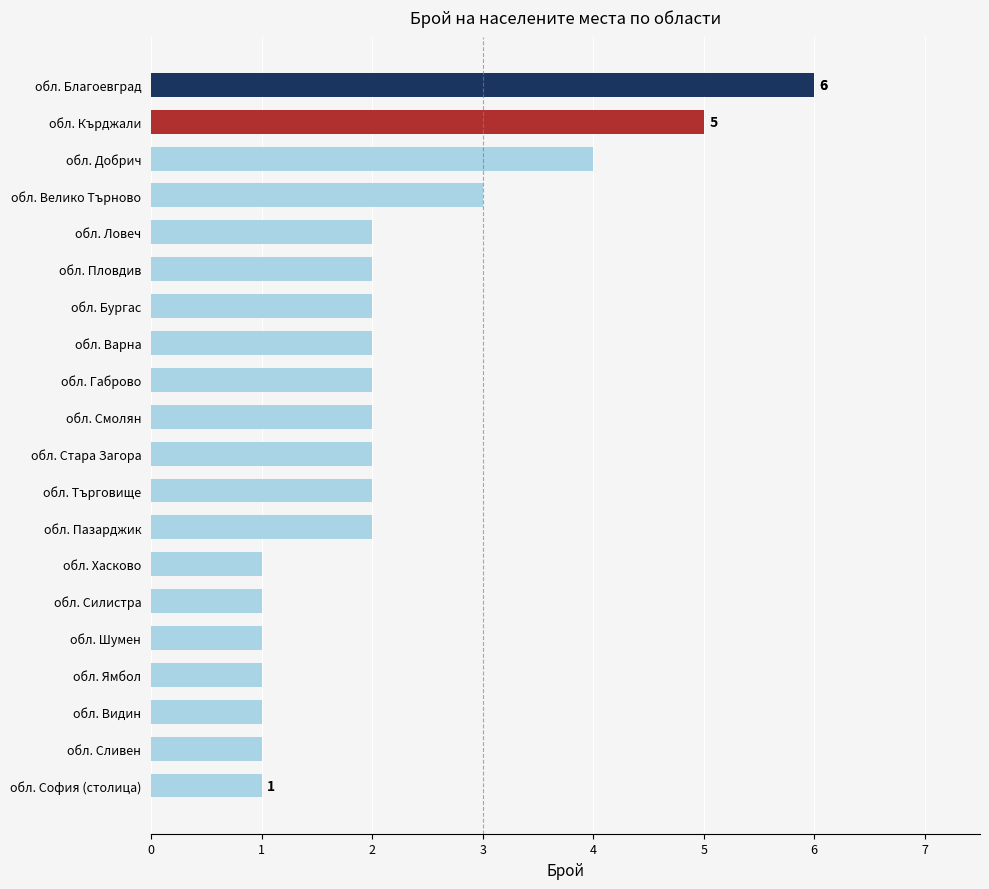

What is the approximate value at обл. Велико Търново?

3